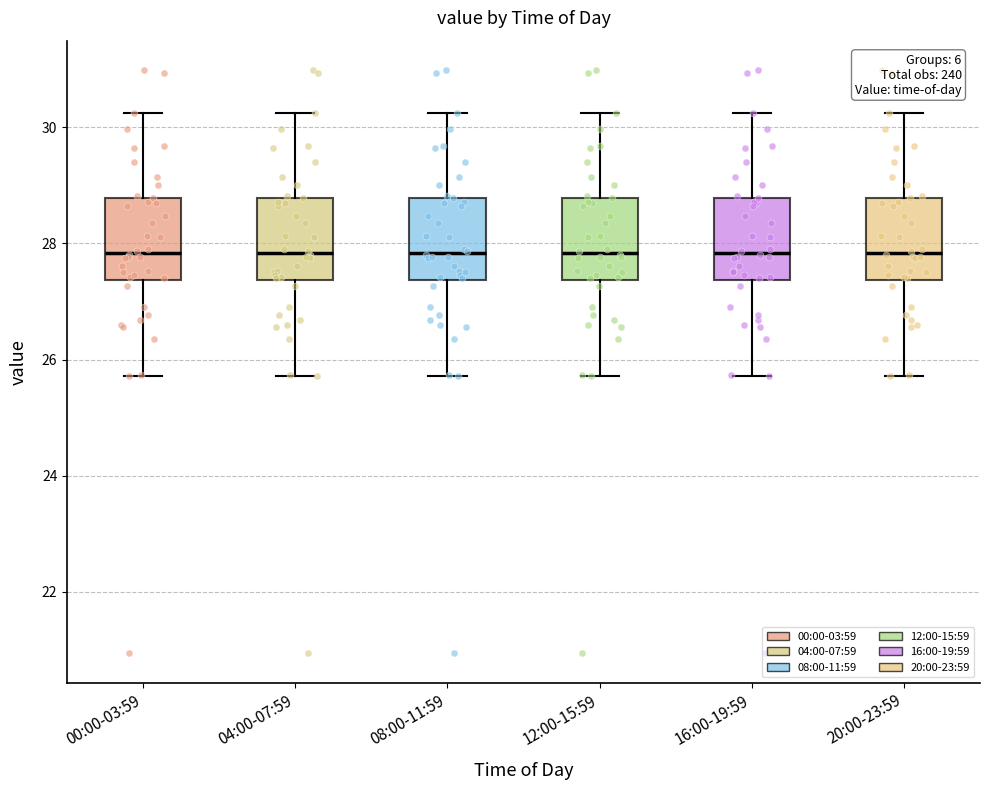

Reading left to right, transcribe this box plot: for each box, give where its median line is, the range the box spans, and where its two whiskers end, as read against the y-axis. The values are not printed on the chart, so give them approximately, as read against the axis.

00:00-03:59: median 27.8, box 27.4 to 28.8, whiskers 25.8 to 30.2
04:00-07:59: median 27.8, box 27.4 to 28.8, whiskers 25.8 to 30.2
08:00-11:59: median 27.8, box 27.4 to 28.8, whiskers 25.8 to 30.2
12:00-15:59: median 27.8, box 27.4 to 28.8, whiskers 25.8 to 30.2
16:00-19:59: median 27.8, box 27.4 to 28.8, whiskers 25.8 to 30.2
20:00-23:59: median 27.8, box 27.4 to 28.8, whiskers 25.8 to 30.2